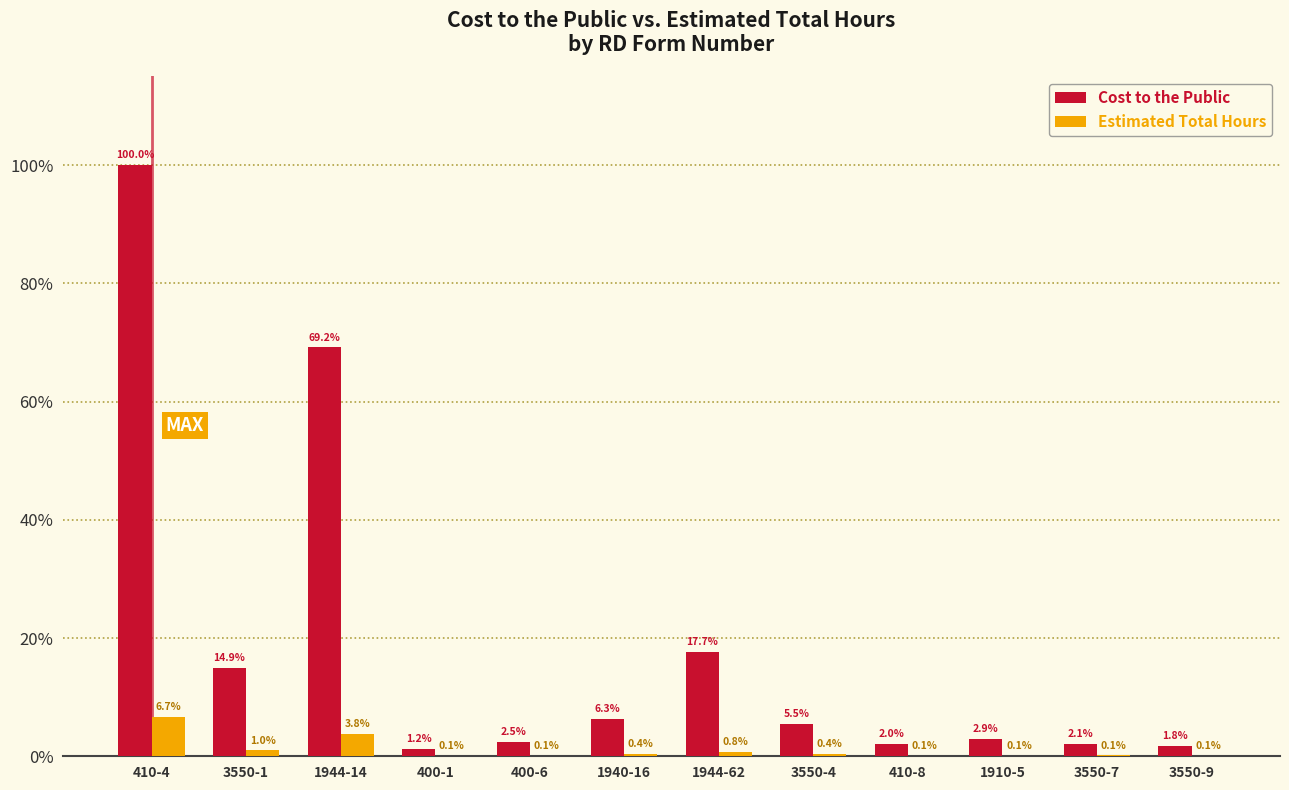

What is the label of the 5th bar from the left?

400-6